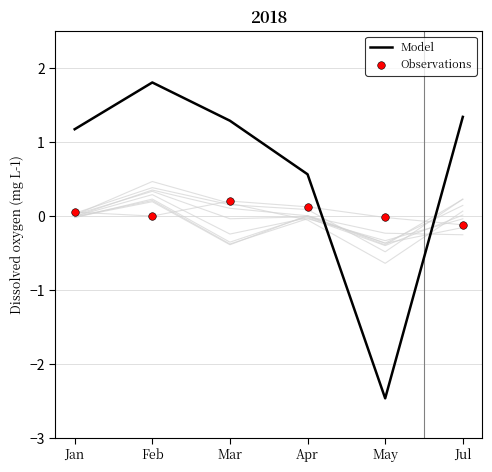

What are all the series names shown in the legend?

Model, Observations